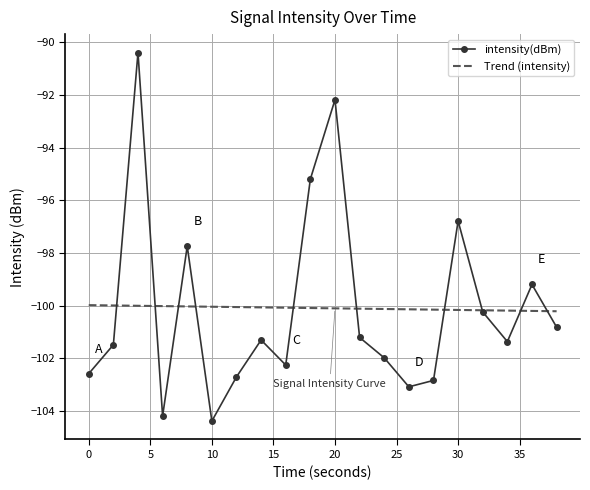

Which series has the widest spread of values?

intensity(dBm)